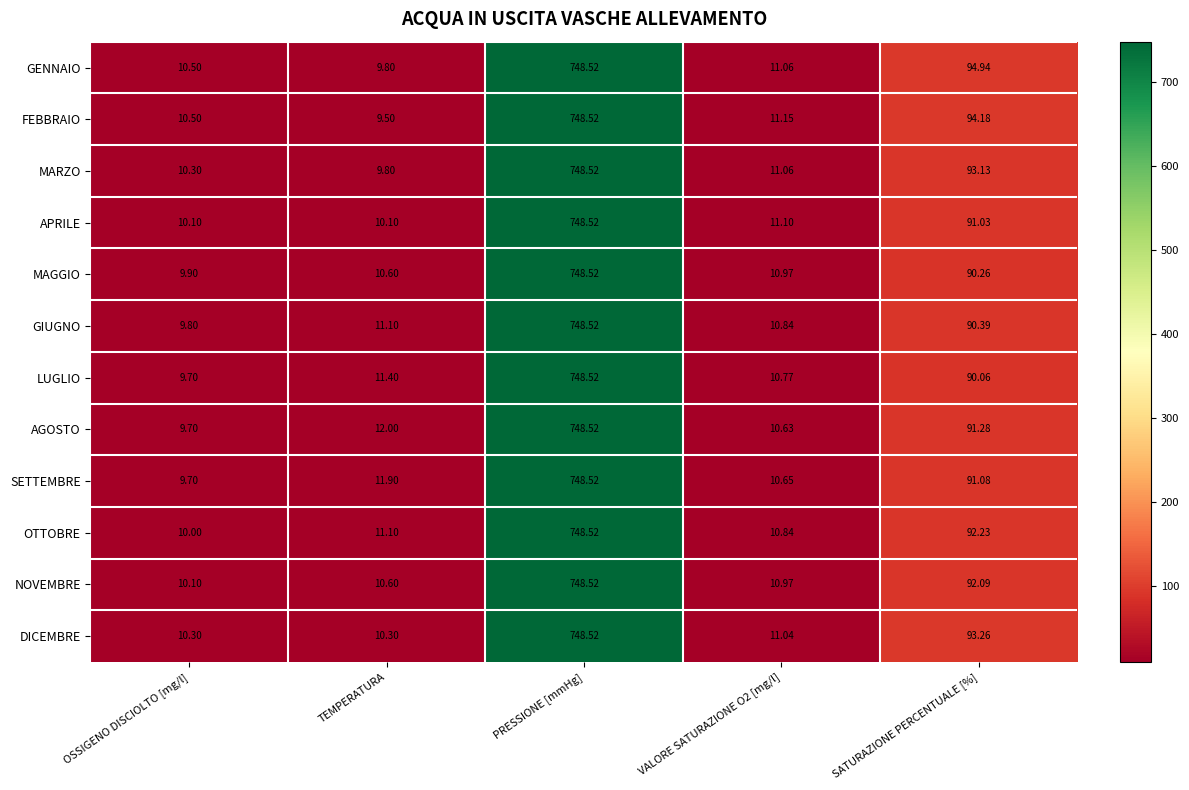

Which series has the largest range (max minus min)?

FEBBRAIO